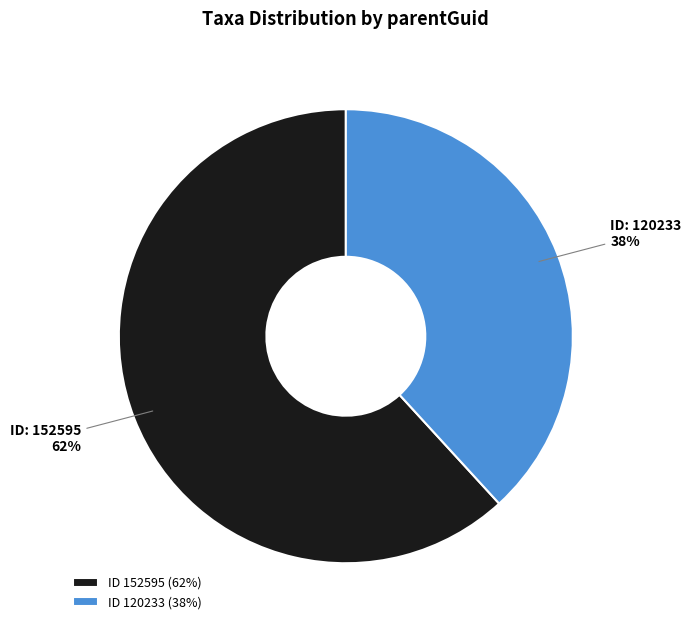

Which category has the biggest portion of the pie?

ID 152595 (62%)